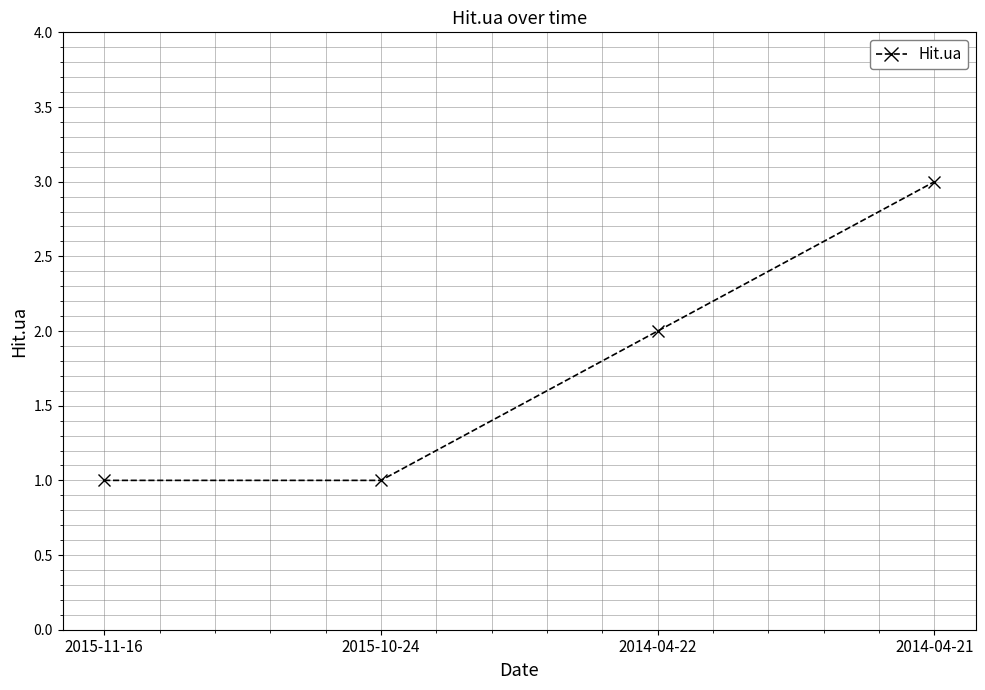

Does the chart display data point markers on the line(s)?

Yes